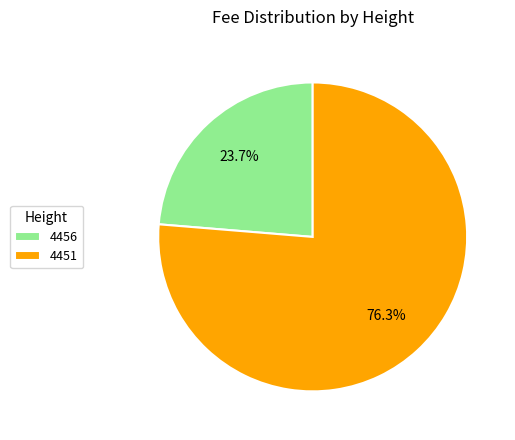

To the nearest percent, what is the combined percentage of 4451 and 4456?

100%